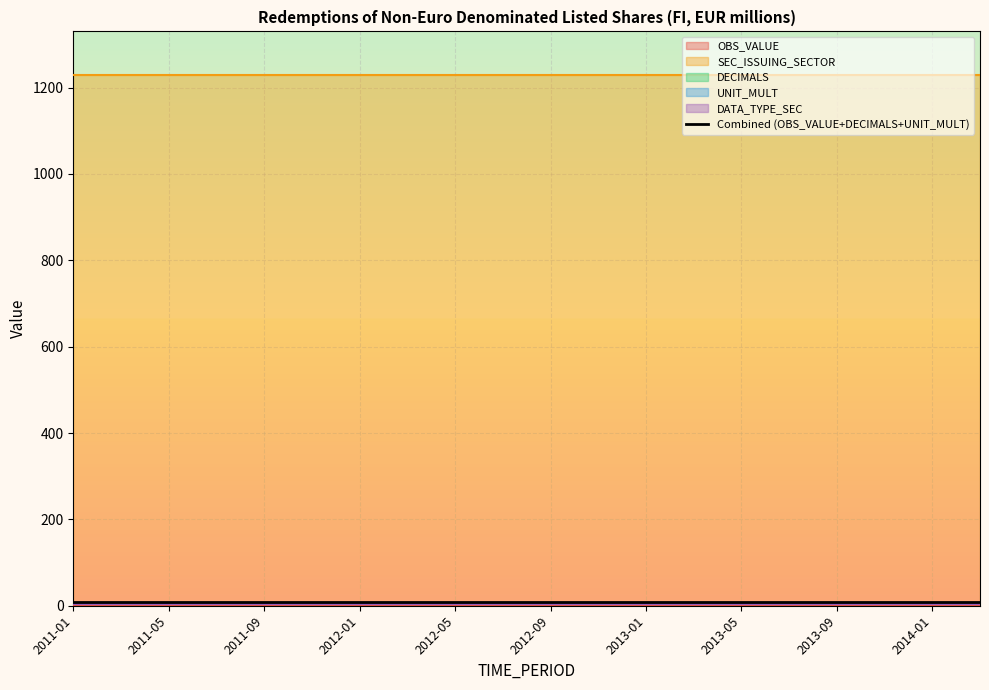

Is it true that DECIMALS equals 3 at 2012-01?

True